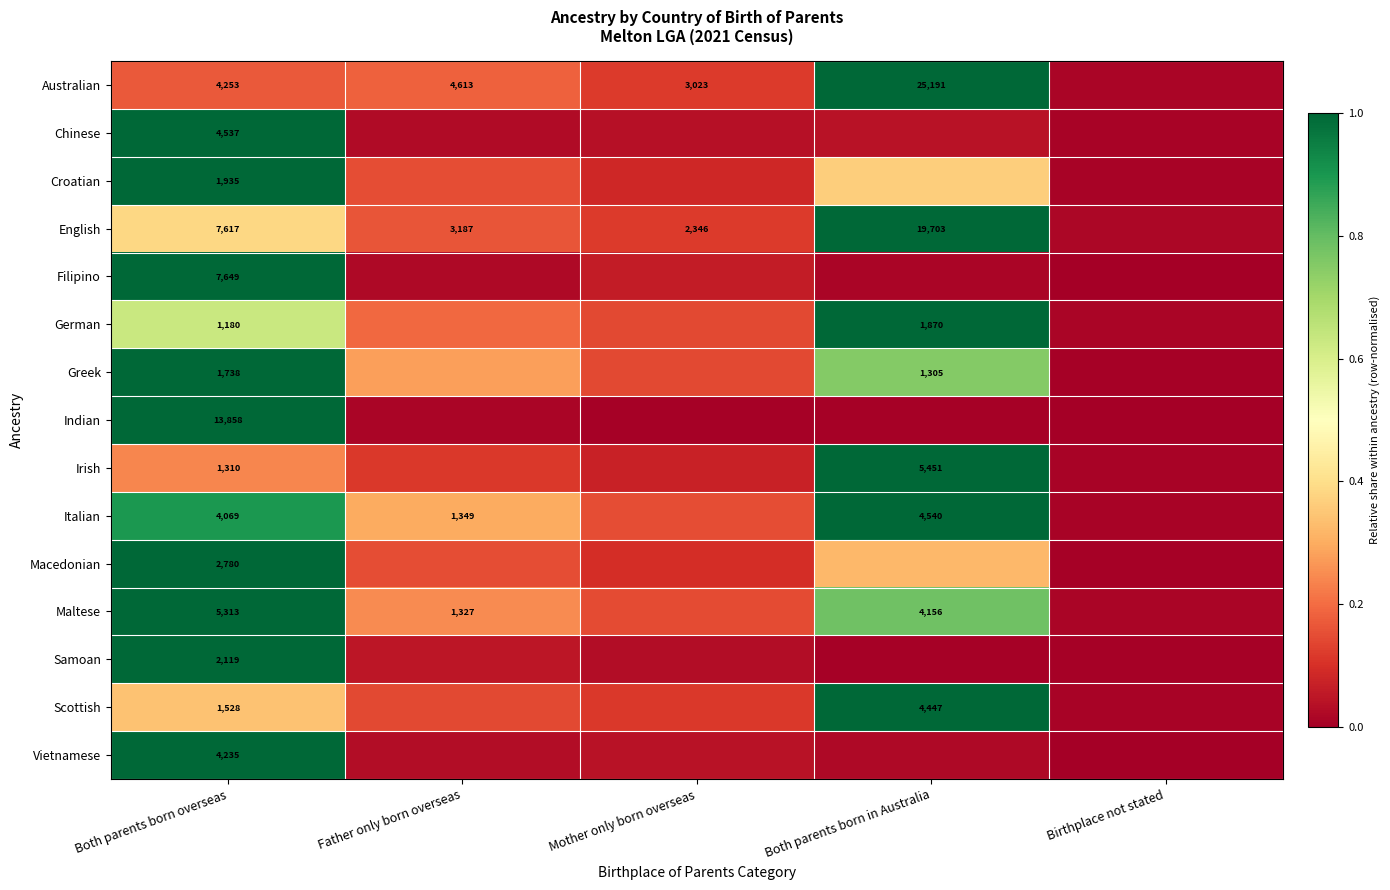

Which label corresponds to the smallest value in the chart?

Birthplace not stated